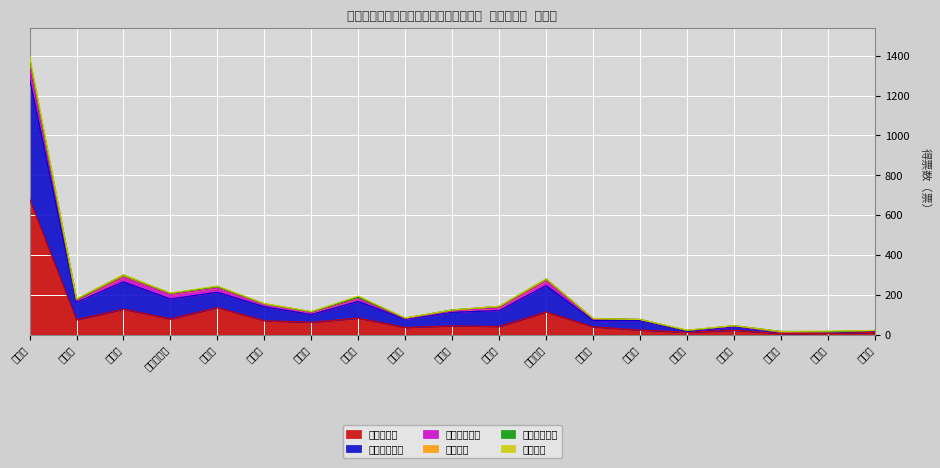

True or false: 大門　みきし and 片岡　朗 cross at least once.

False